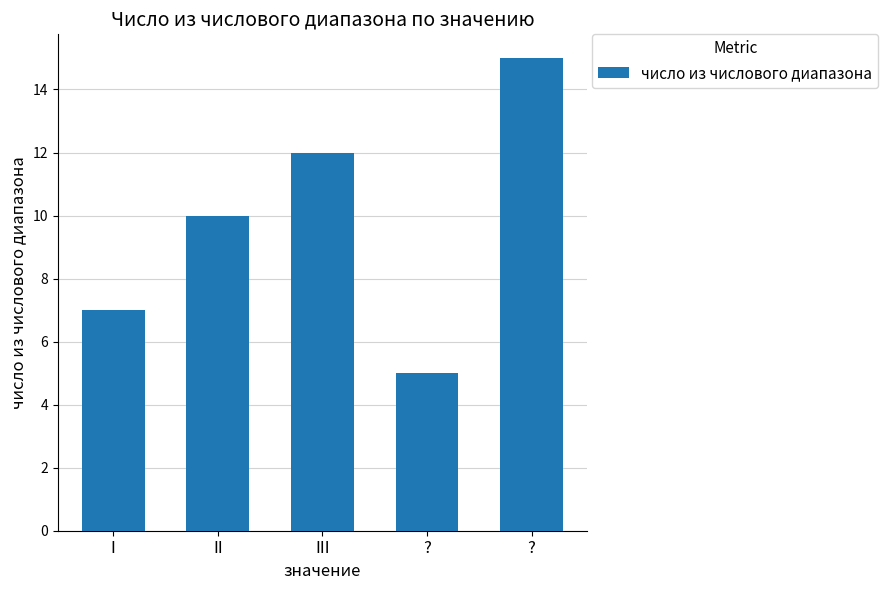

Are the bars horizontal?

No